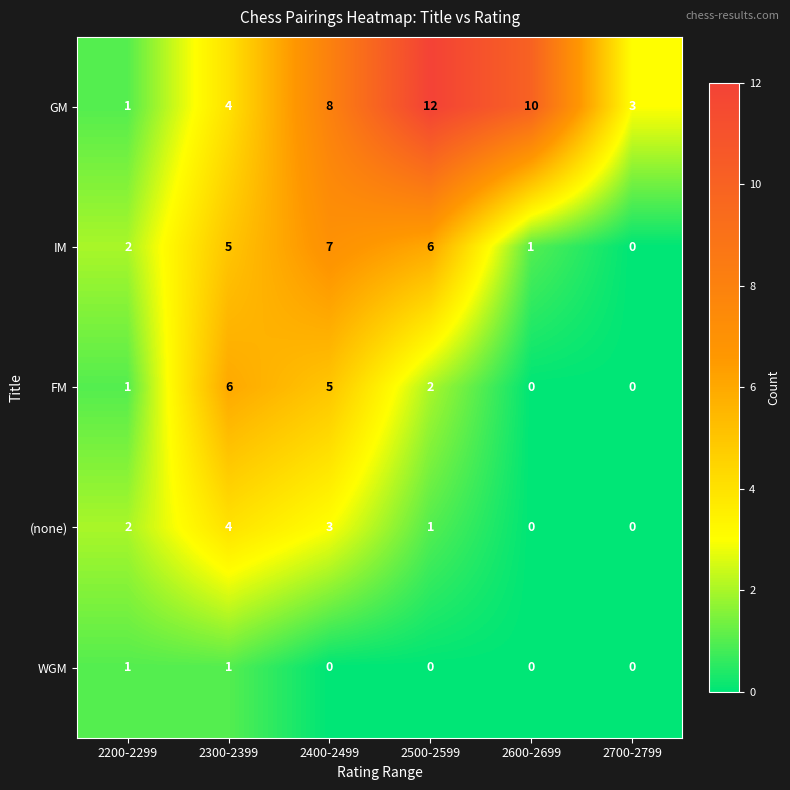

What is the average value of the GM series?

6